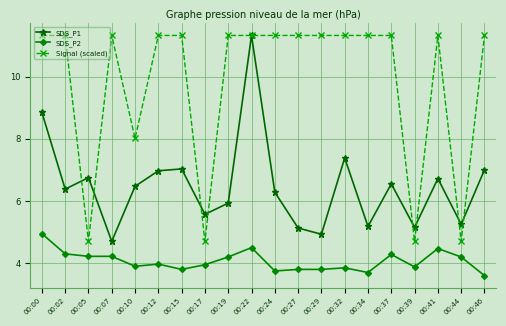

Is the value of SDS_P1 at 00:32 greater than the value of SDS_P2 at 00:29?

Yes